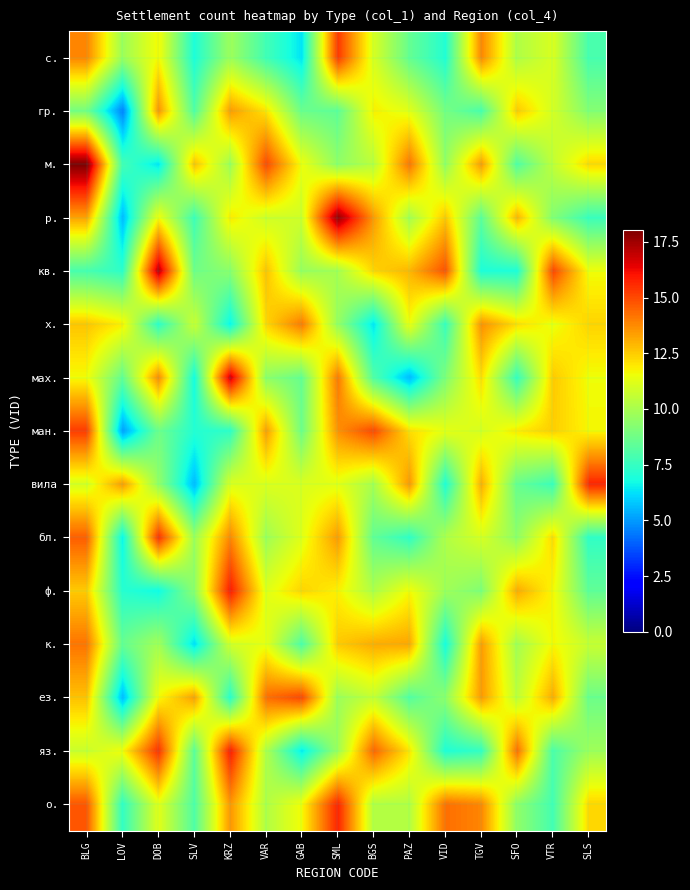

Which has a higher value, GAB or VAR?

VAR